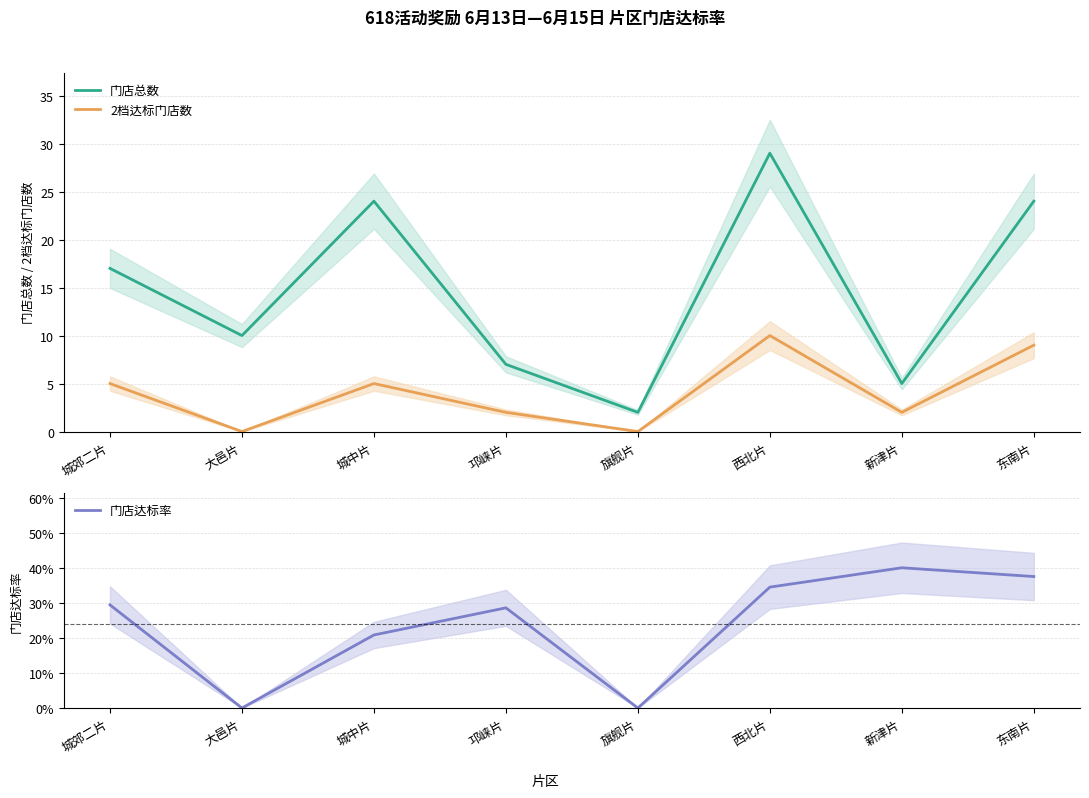

How many lines are shown in the chart?

3